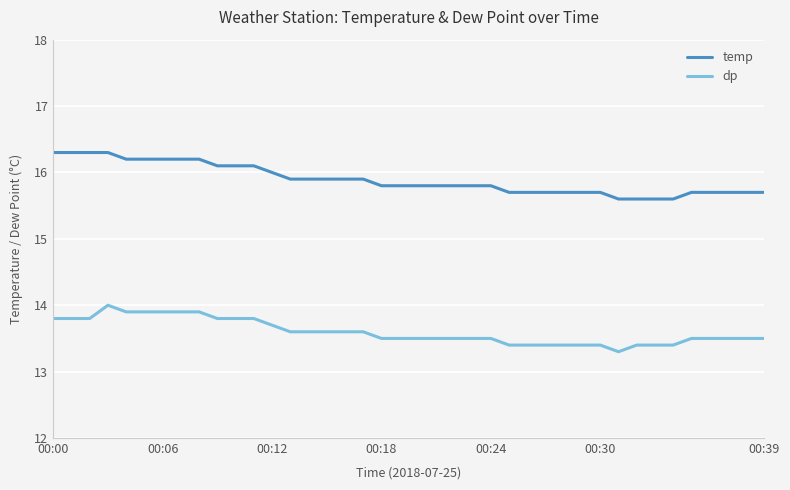

What is the greatest value displayed?

16.3